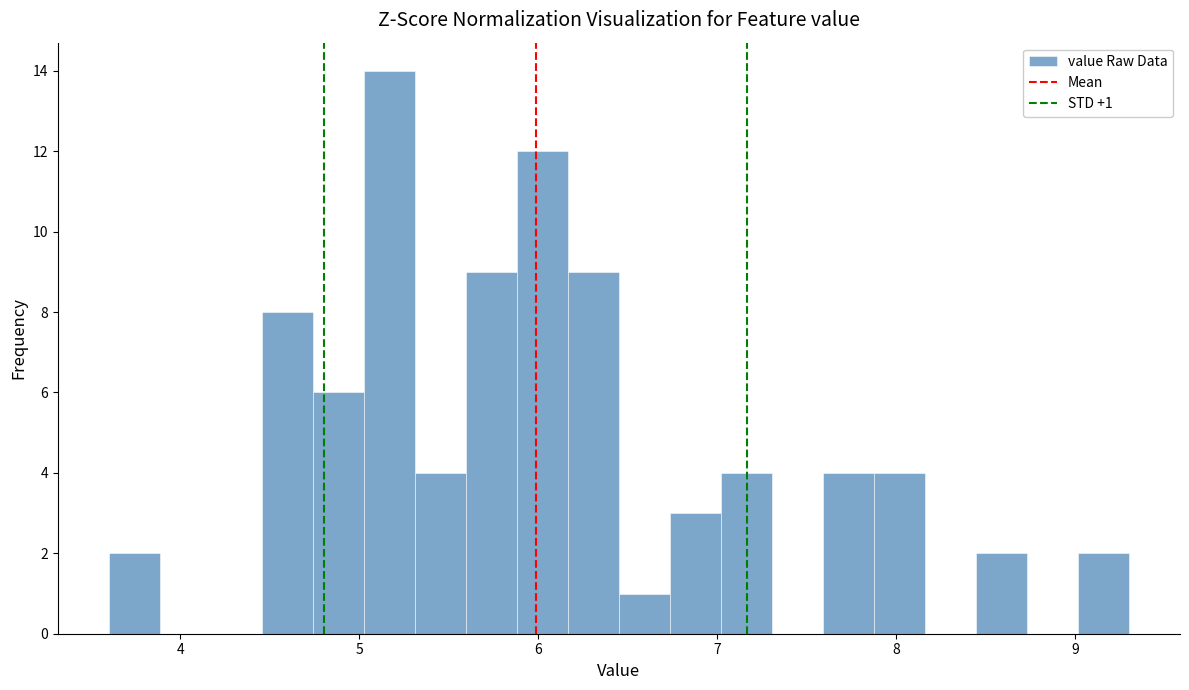

Around what value on the x-axis is the tallest bar? Give the approximate position of its centre, as read against the axis.

5.2